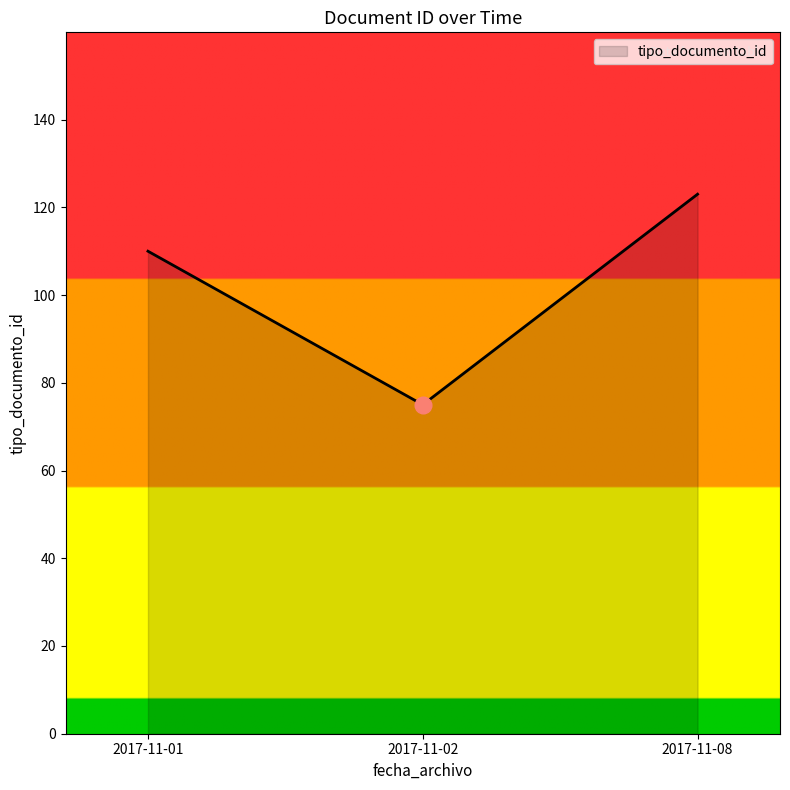

List the labels in order of value, largest first.

2017-11-08, 2017-11-01, 2017-11-02